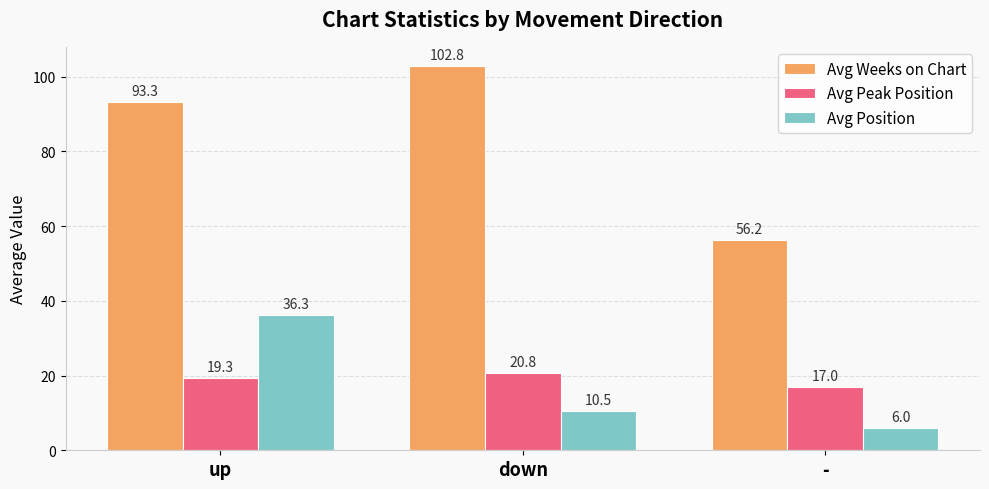

Reading left to right, extract all data points from this chart.

Avg Weeks on Chart: 93.3	102.8	56.2
Avg Peak Position: 19.3	20.8	17.0
Avg Position: 36.3	10.5	6.0